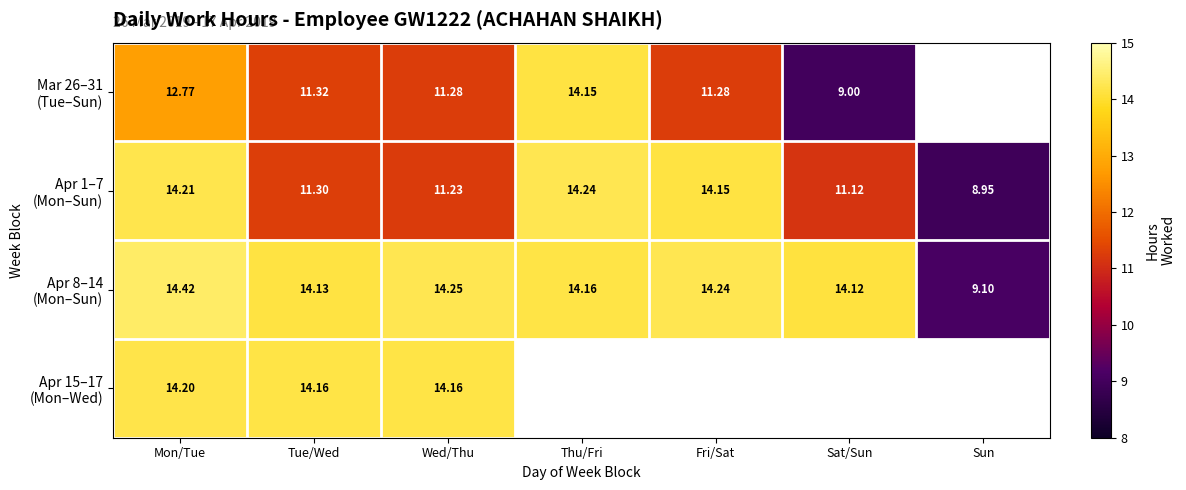

What is the greatest value displayed?

14.4